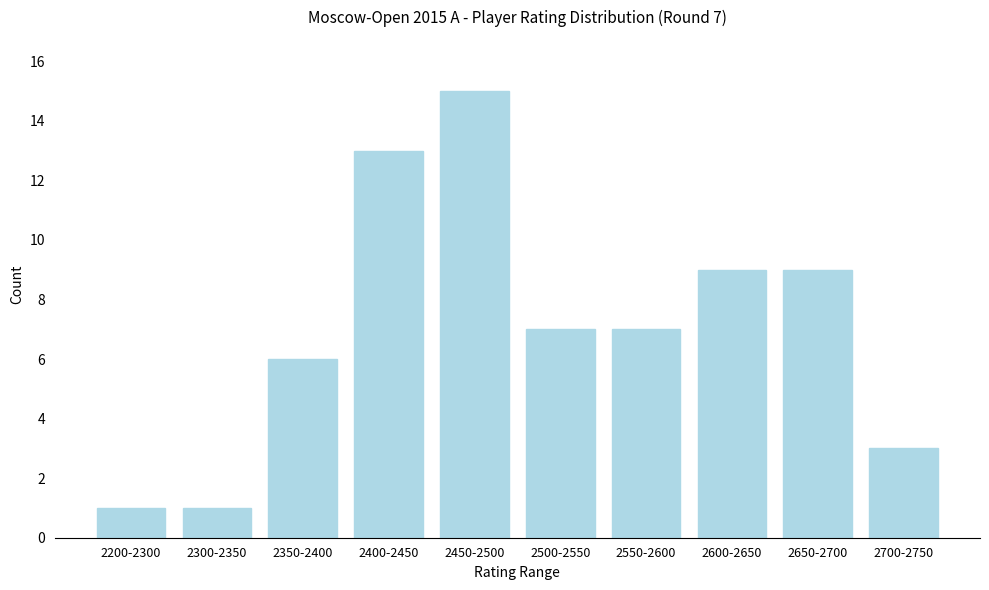

Reading left to right, transcribe all the data shown in this chart.

1	1	6	13	15	7	7	9	9	3